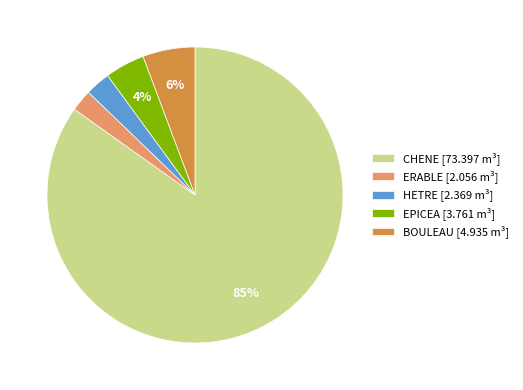

To the nearest percent, what portion does HETRE represent?

3%